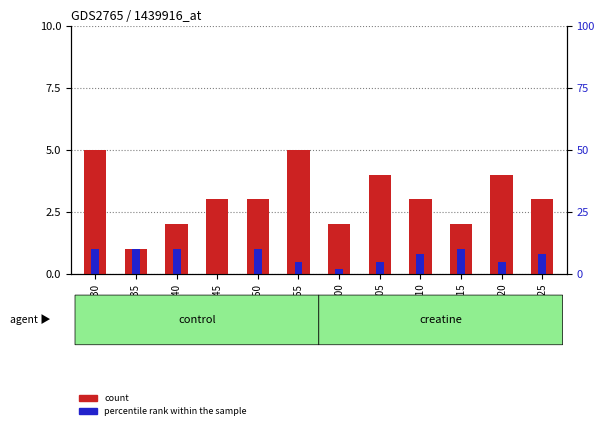

At 10:15, list the series in order from smallest to largest.

percentile rank within the sample, count